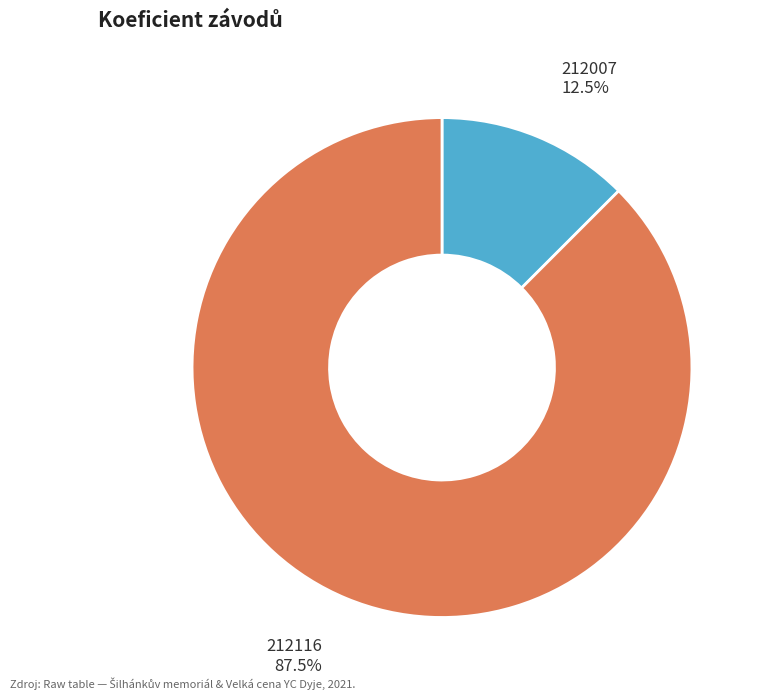

Is there any slice that represents more than half of the pie?

Yes